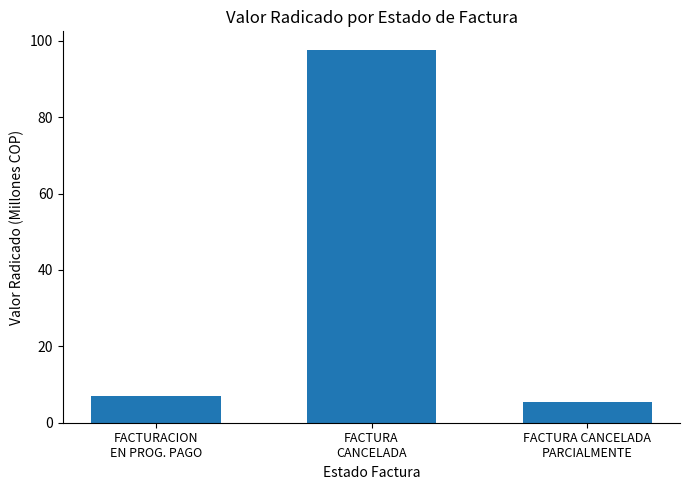

Rank the categories by value from highest to lowest.

FACTURA
CANCELADA, FACTURACION
EN PROG. PAGO, FACTURA CANCELADA
PARCIALMENTE